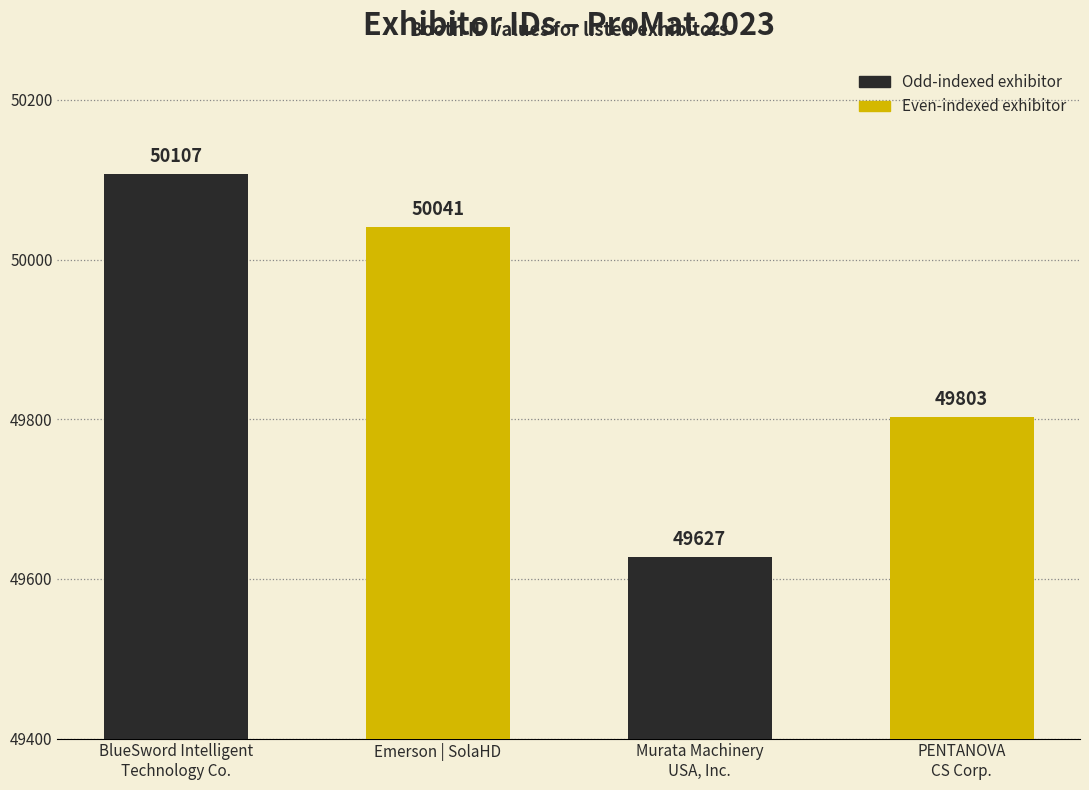

At which label does the data first exceed 50041?

BlueSword Intelligent
Technology Co.